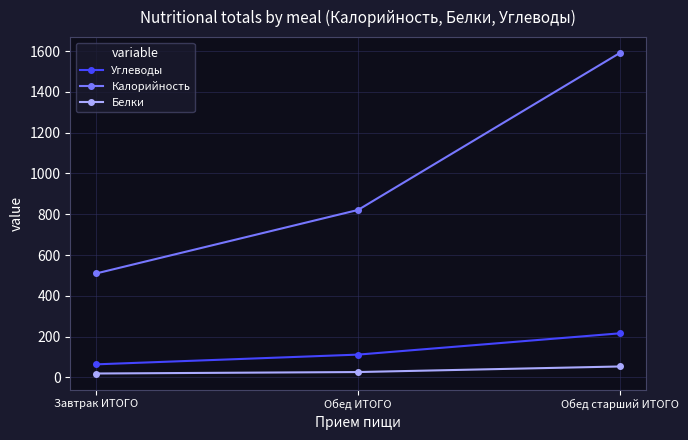

Reading left to right, what are all the values shown in this chart?

Углеводы: Завтрак ИТОГО=64.1	Обед ИТОГО=111.7	Обед старший ИТОГО=216.0
Калорийность: Завтрак ИТОГО=510.0	Обед ИТОГО=821.0	Обед старший ИТОГО=1590.0
Белки: Завтрак ИТОГО=19.1	Обед ИТОГО=26.2	Обед старший ИТОГО=53.5